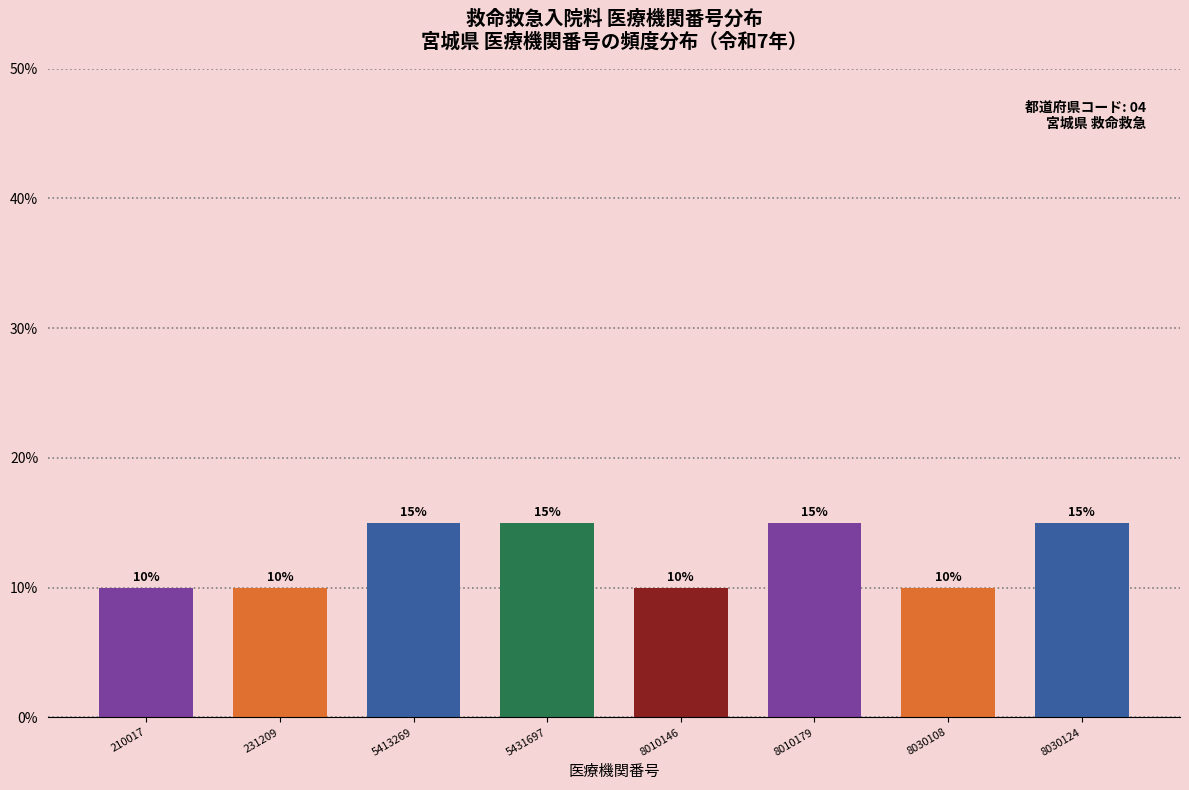

Reading left to right, extract all data points from this chart.

210017=10	231209=10	5413269=15	5431697=15	8010146=10	8010179=15	8030108=10	8030124=15